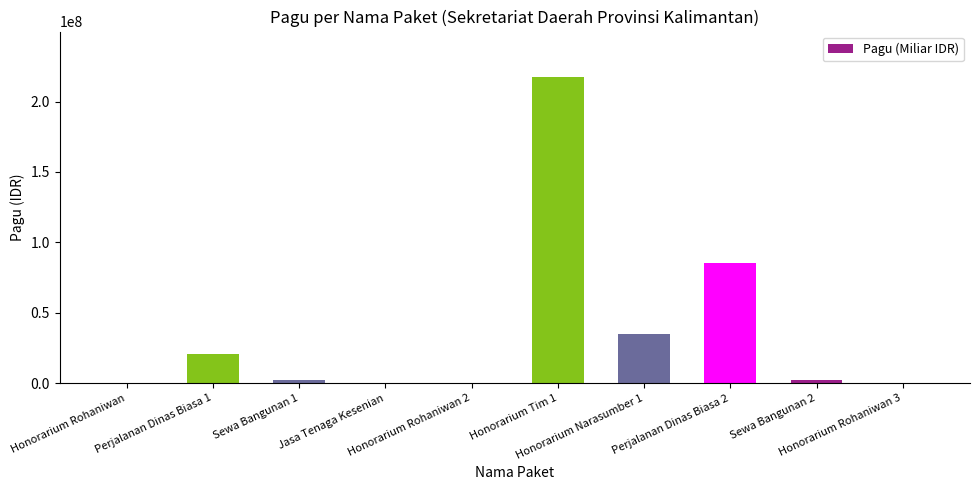

Is it true that the value at Perjalanan Dinas Biasa 1 is 20650000?

True